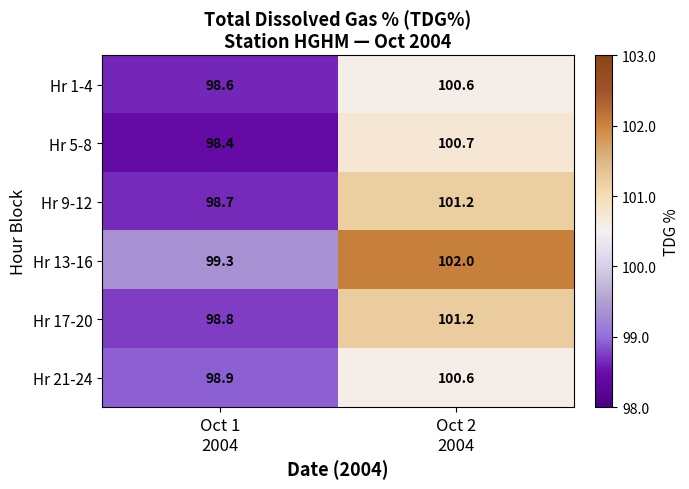

Which series has the widest spread of values?

Hr 13-16